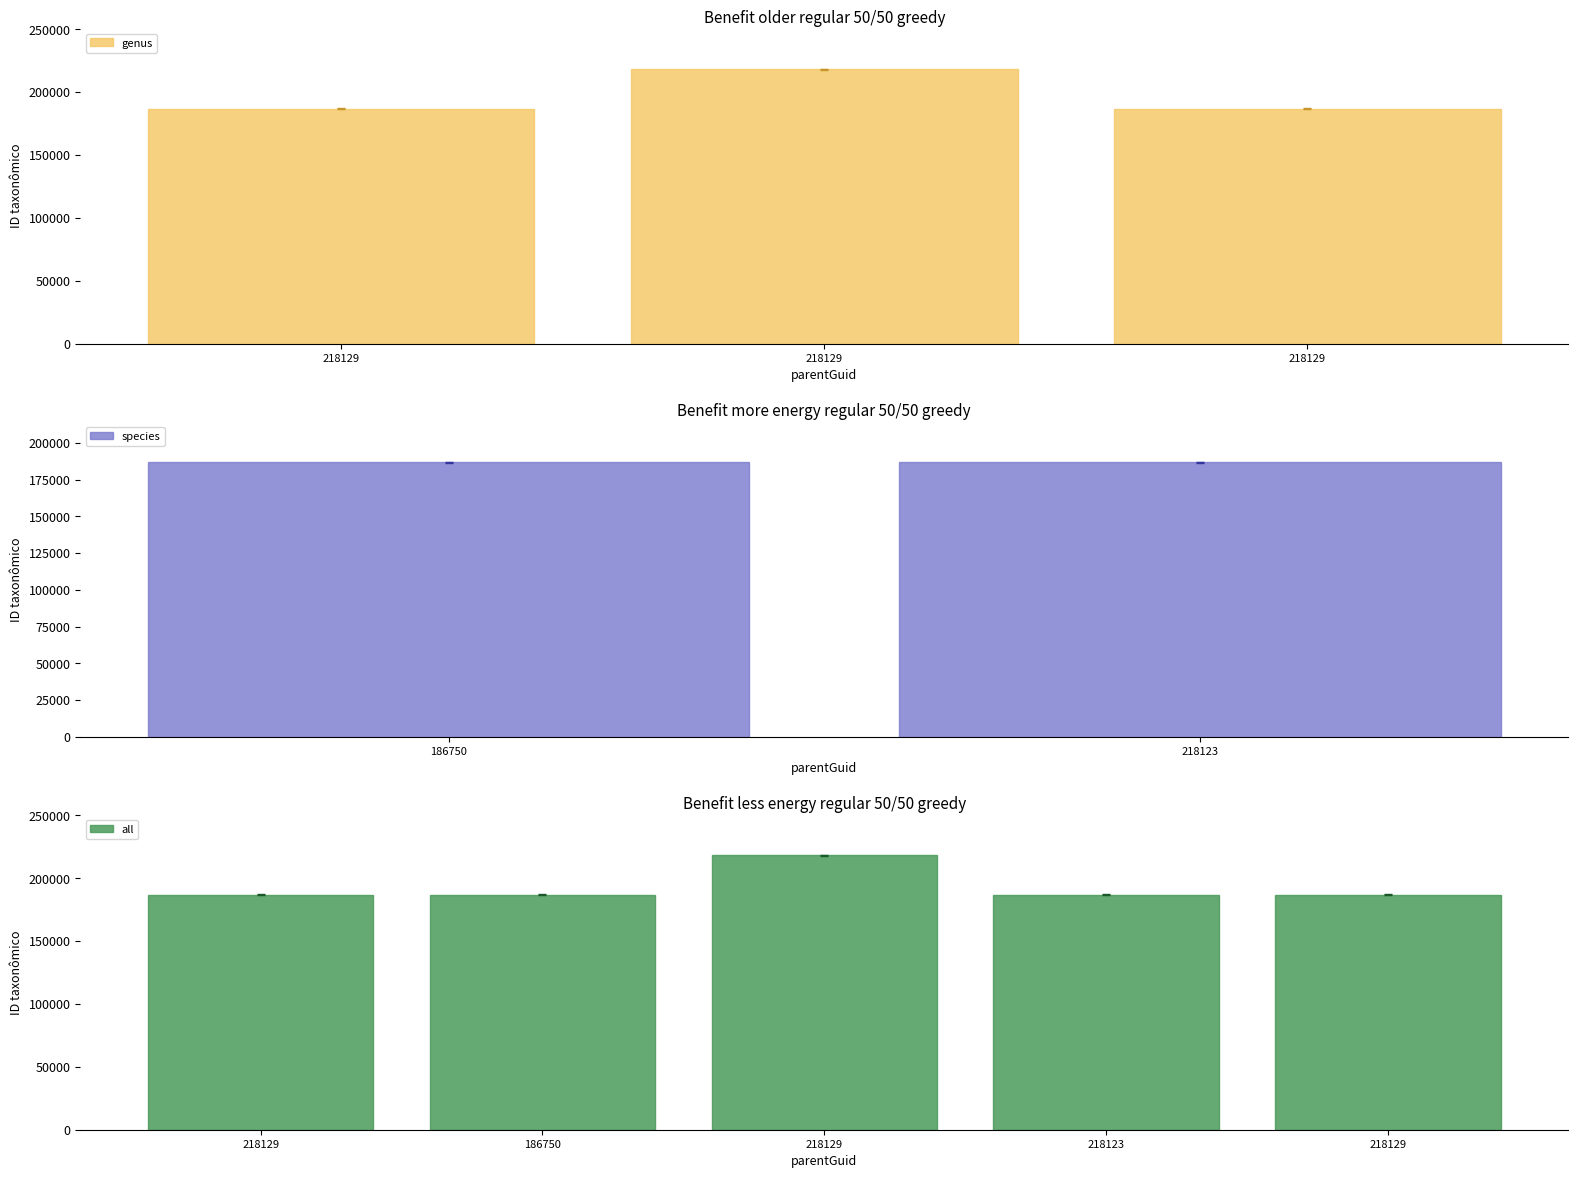

The chart shows a value of 74382.6 at 186750. True or false?

False